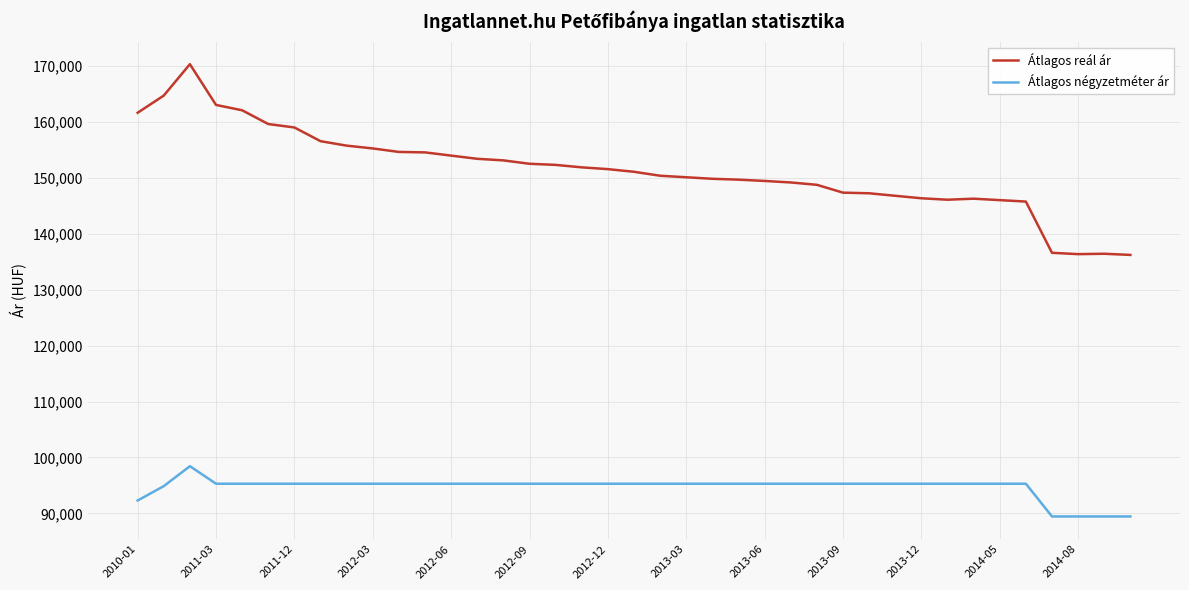

Rank the series by their maximum value, from highest to lowest.

Átlagos reál ár, Átlagos négyzetméter ár